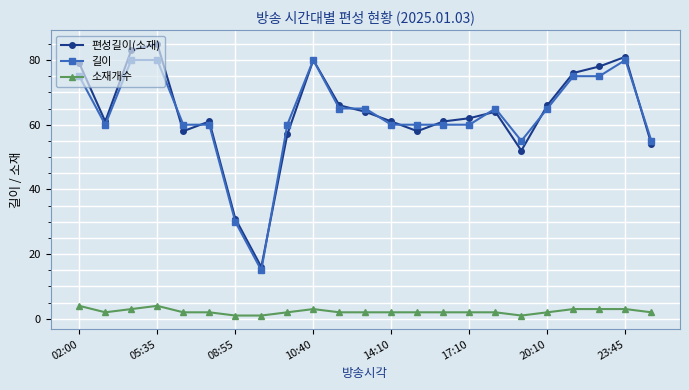

At how many categories does at least one series exceed 53?

21